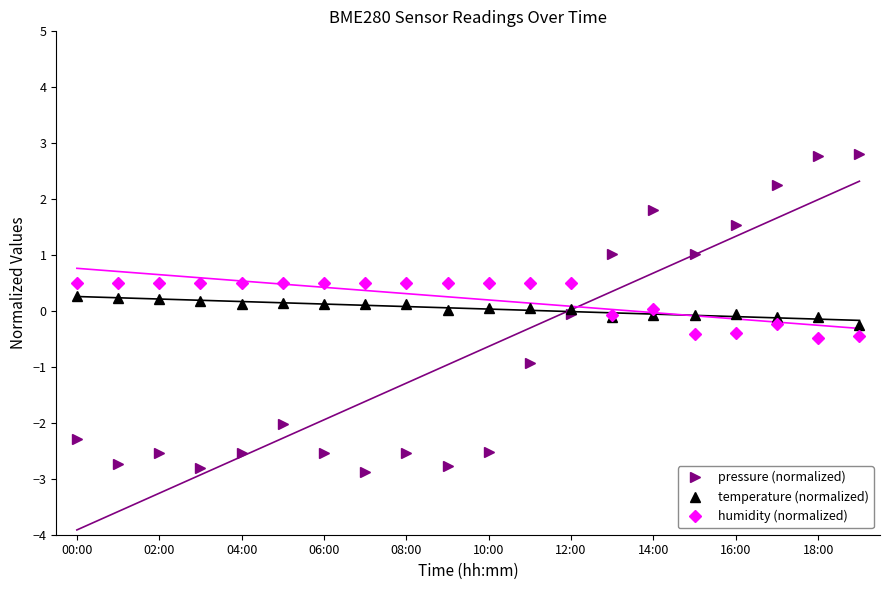

What is the sum of all humidity (normalized) values?

4.5